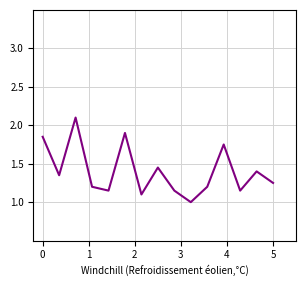

What is the minimum value shown in the chart?

1.0